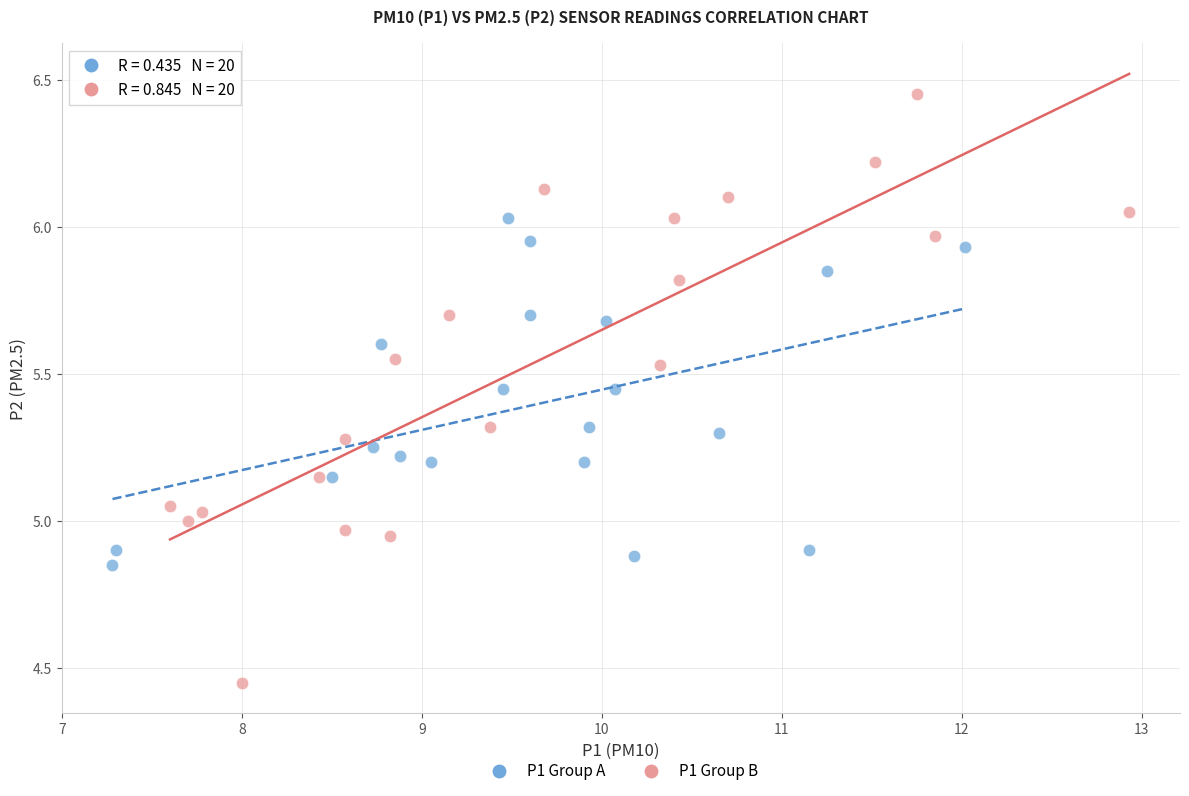

Which series has the largest Y range (max minus min)?

P1 Group B